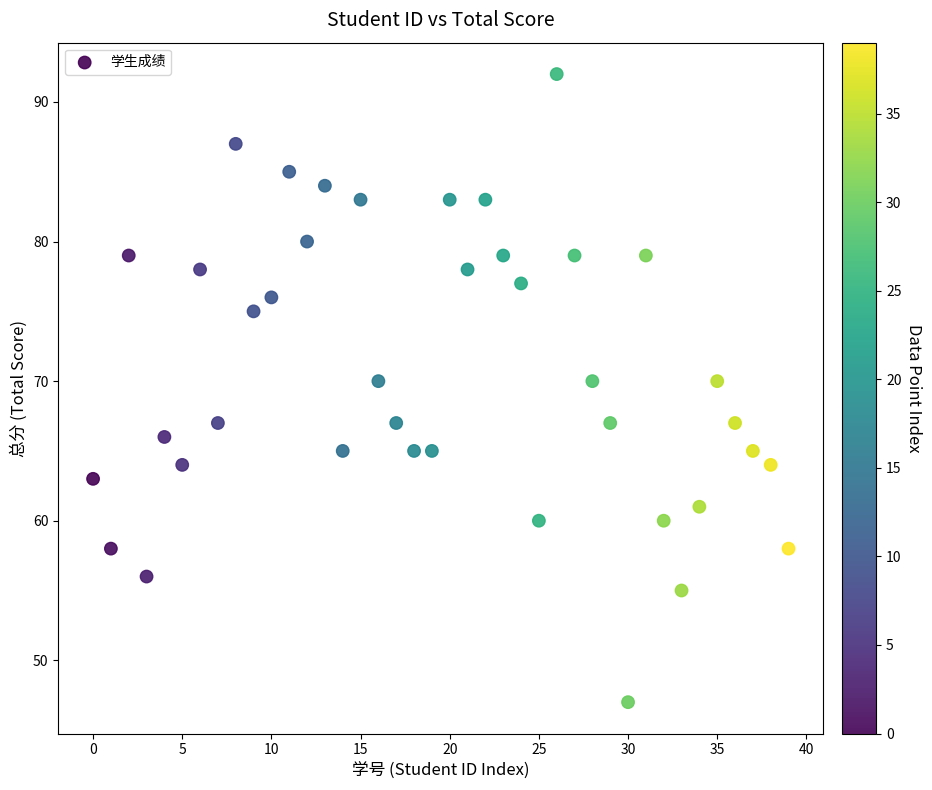

What is the range of Y values (max minus min)?

45